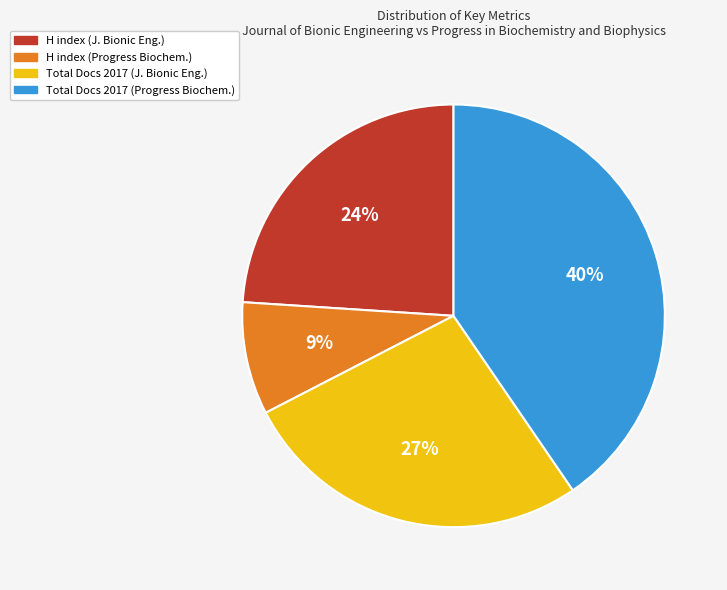

Does H index (Progress Biochem.) represent more than half of the total?

No